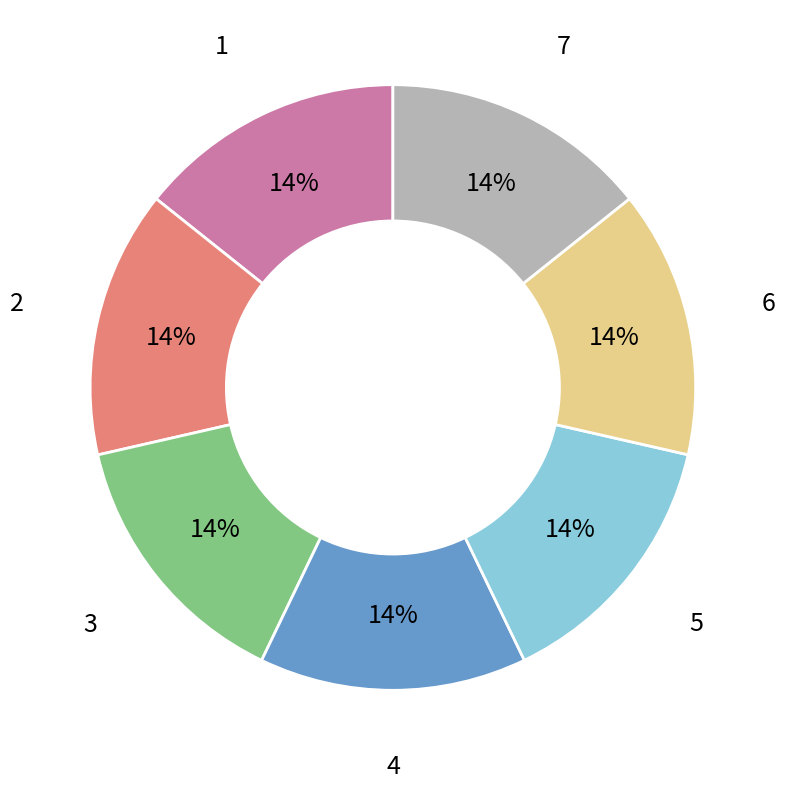

What is the ratio of the value at 6 to the value at 4?

1.0